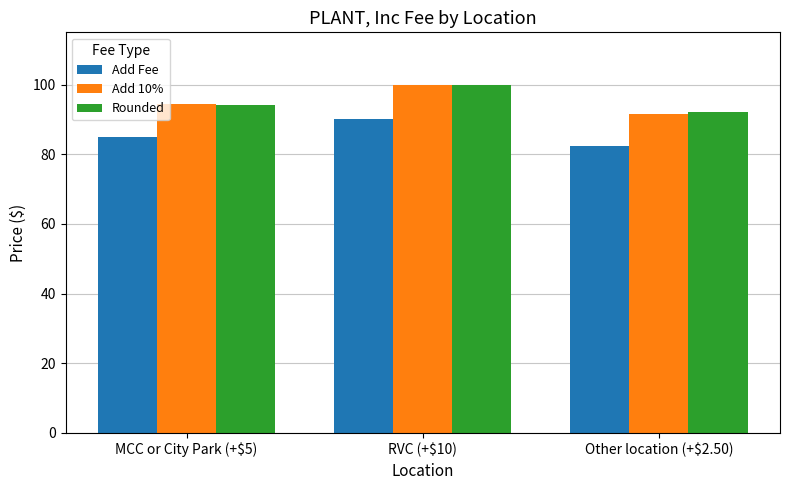

How many groups of bars are there?

3